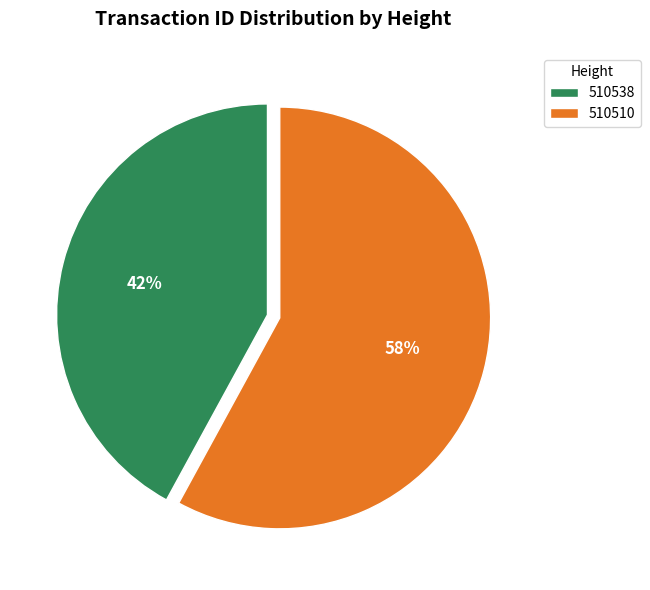

Is 510538 the majority of the pie?

No